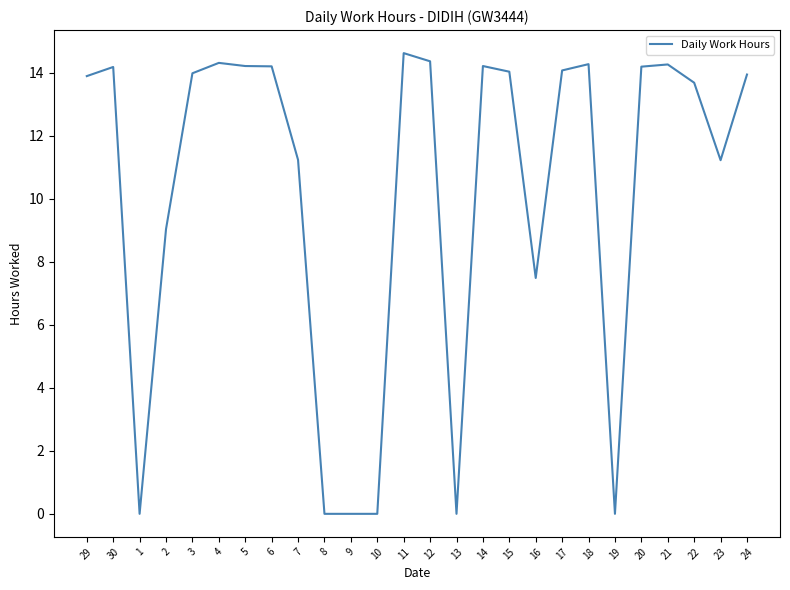

What is the difference between the values at 7 and 20?

3.0